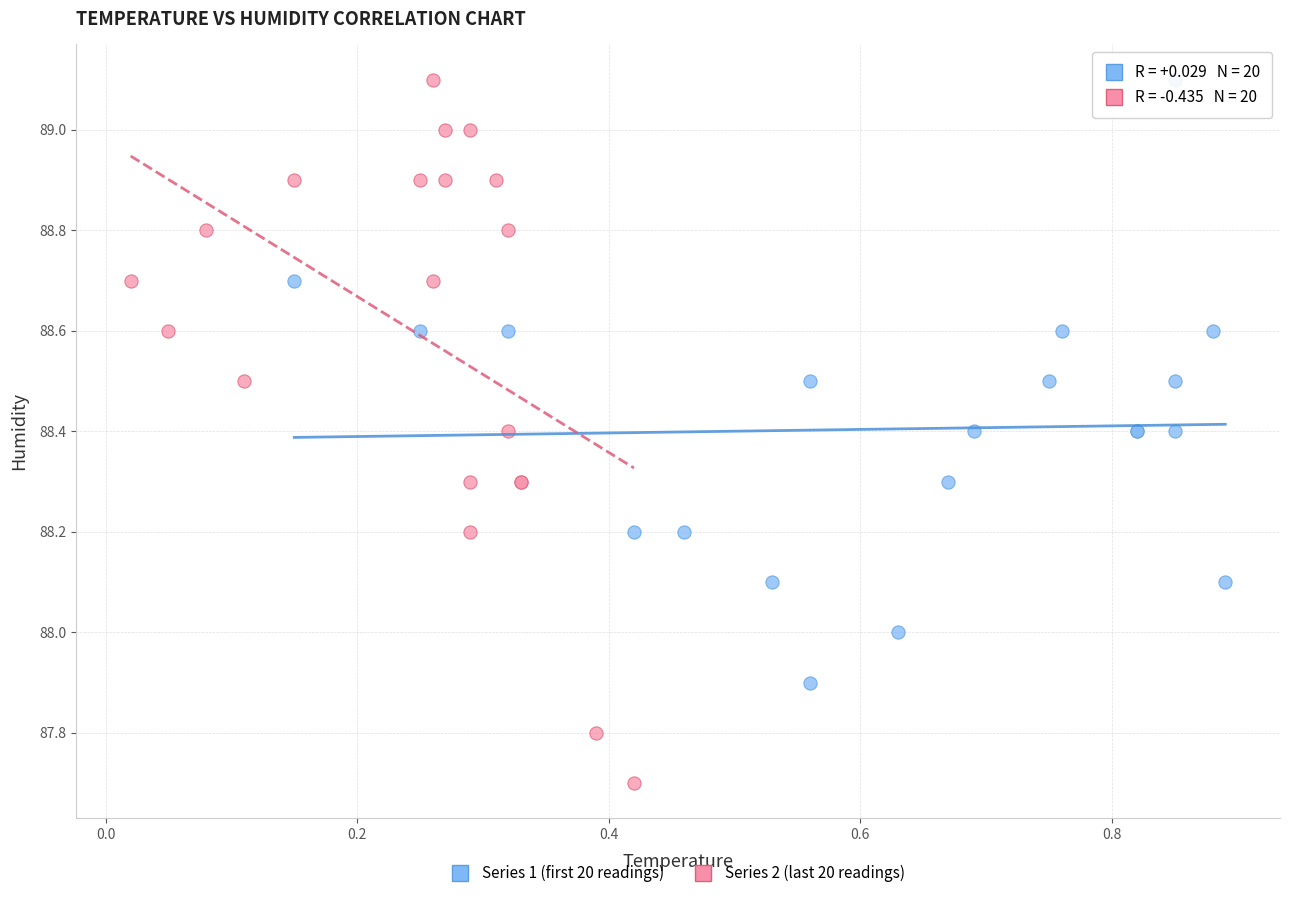

Which series reaches the minimum Y coordinate?

Series 2 (last 20 readings)